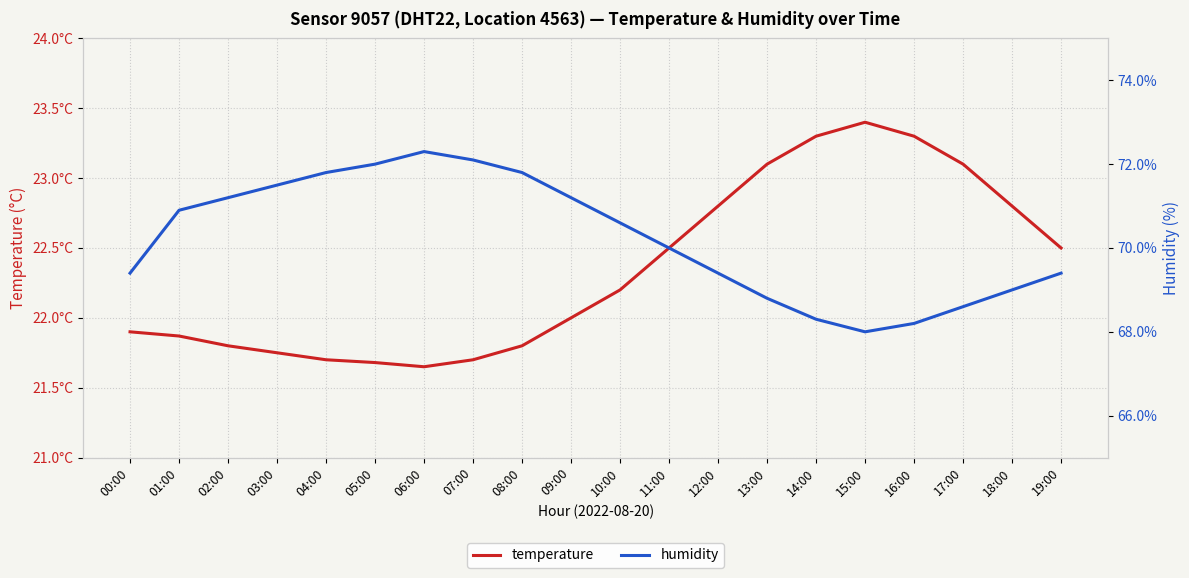

At how many categories does at least one series exceed 30?

20